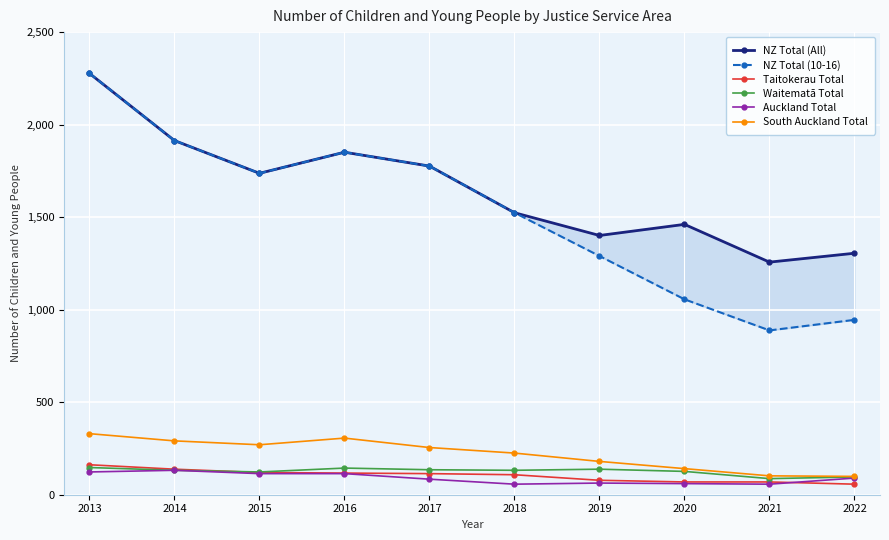

What are all the series names shown in the legend?

NZ Total (All), NZ Total (10-16), Taitokerau Total, Waitematā Total, Auckland Total, South Auckland Total